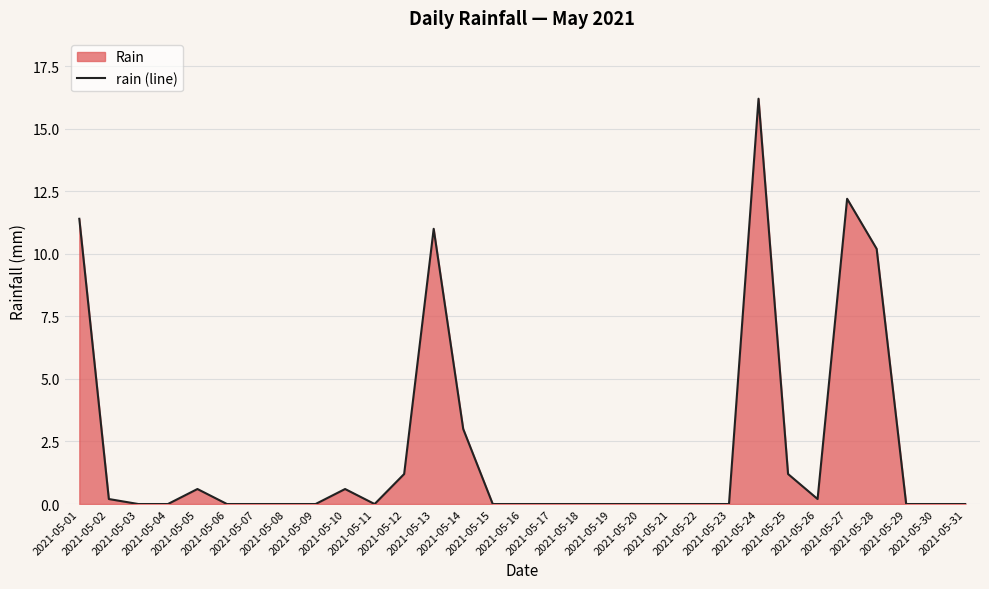

What is the difference between the maximum and minimum values?

16.2